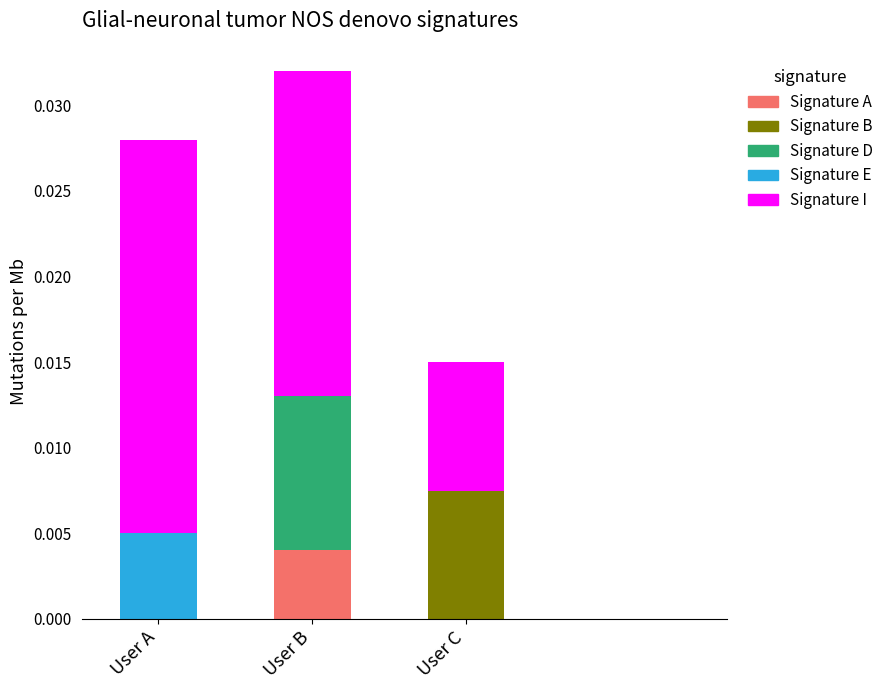

The value of Signature A at User A is 0.0. True or false?

True